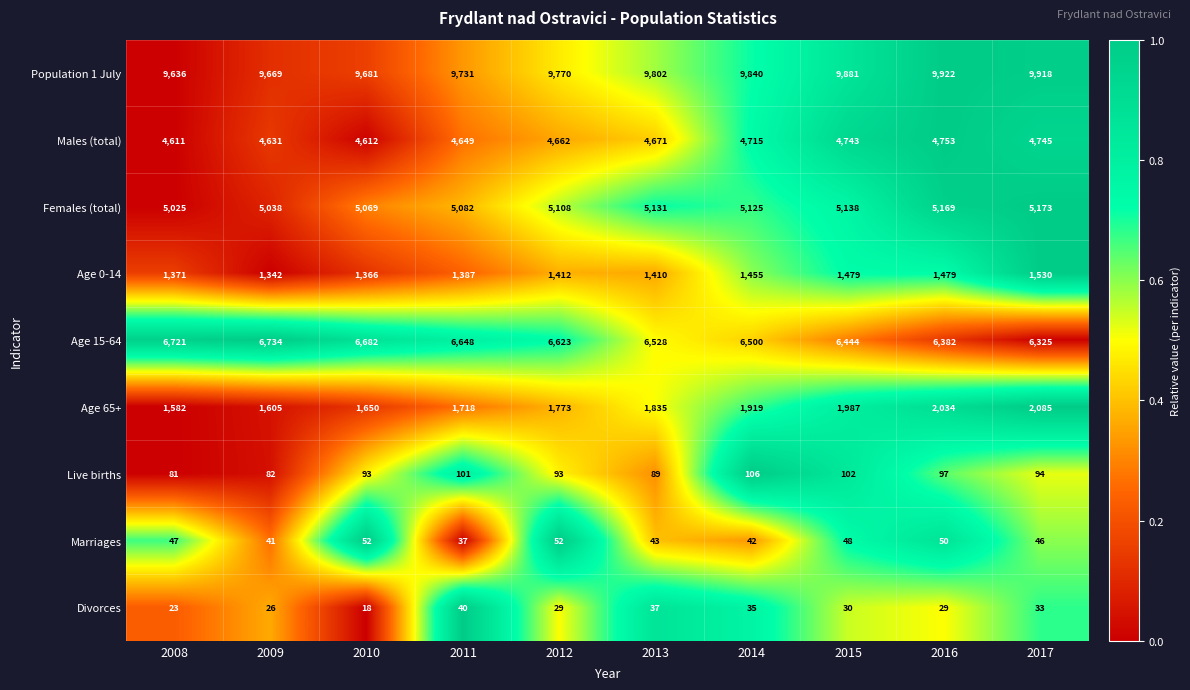

What is the sum of all Age 65+ values?

18188